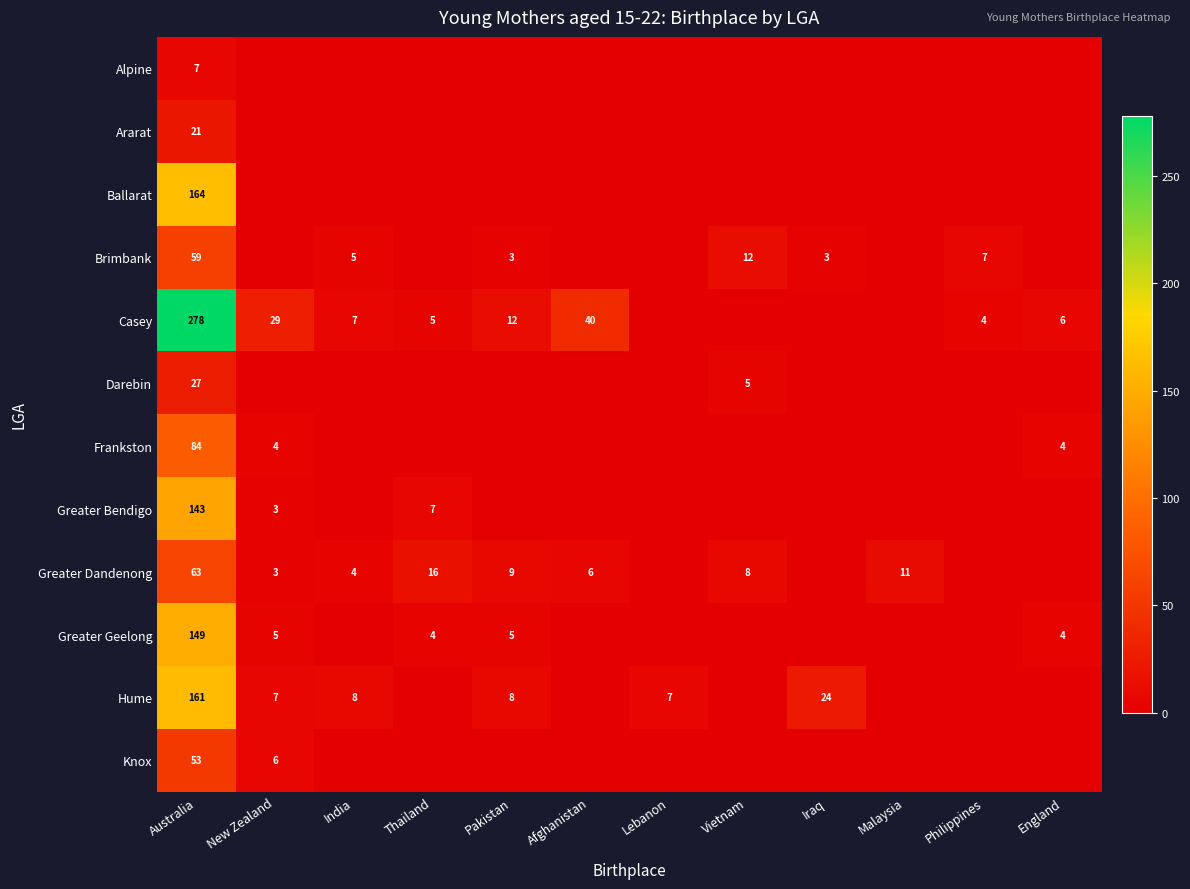

The Casey series shows 278 at Australia. True or false?

True